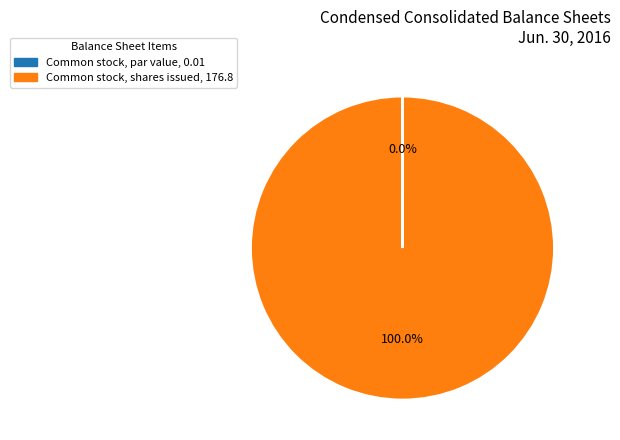

Does Common stock, shares issued represent more than half of the total?

Yes